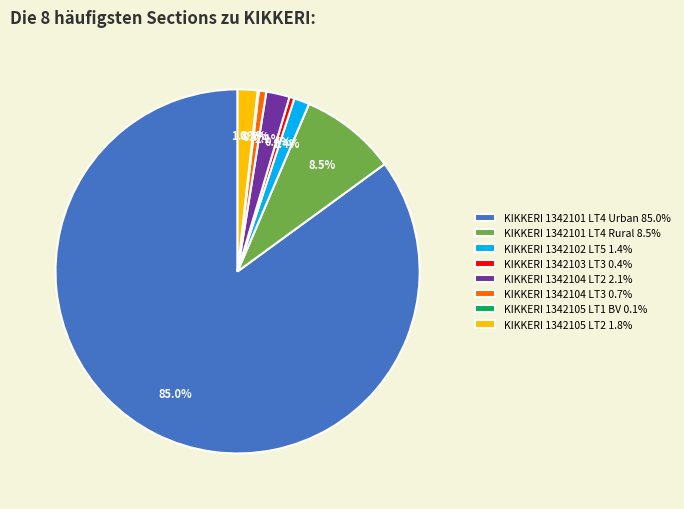

Which category accounts for the majority?

KIKKERI 1342101 LT4 Urban